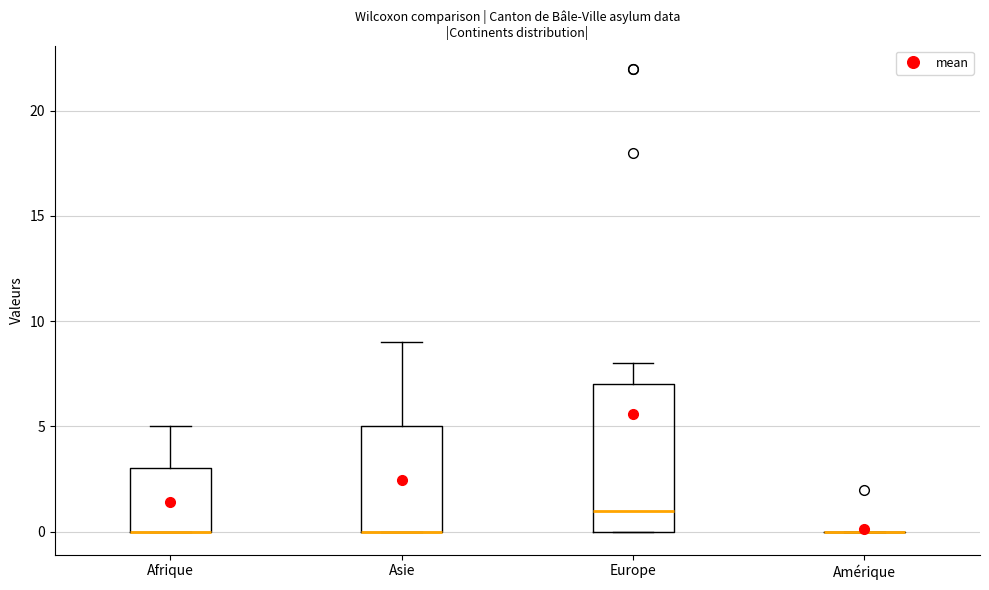

Reading left to right, transcribe this box plot: for each box, give where its median line is, the range the box spans, and where its two whiskers end, as read against the y-axis. The values are not printed on the chart, so give them approximately, as read against the axis.

Afrique: median 0 (drawn on the box's lower edge), box 0 to 3, whiskers 0 to 5
Asie: median 0 (drawn on the box's lower edge), box 0 to 5, whiskers 0 to 9
Europe: median 1, box 0 to 7, whiskers 0 to 8
Amérique: box collapsed to a line at 0, whiskers 0 to 0